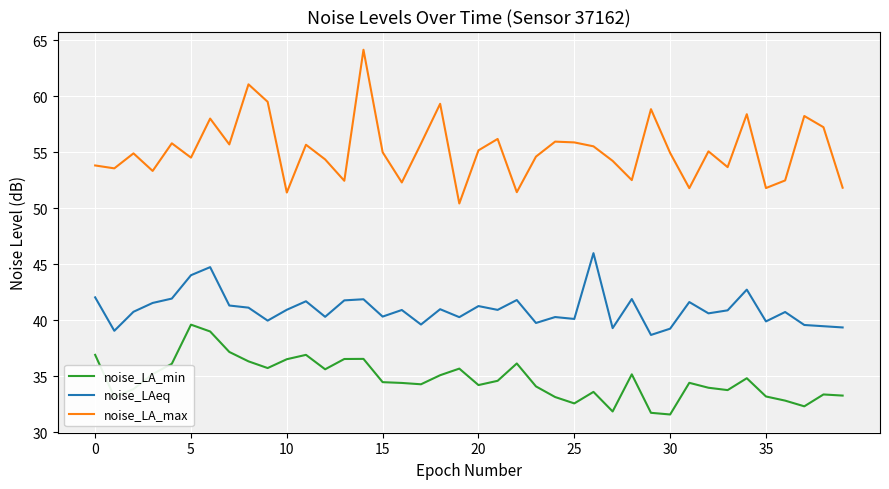

True or false: noise_LAeq and noise_LA_min intersect in this chart.

False